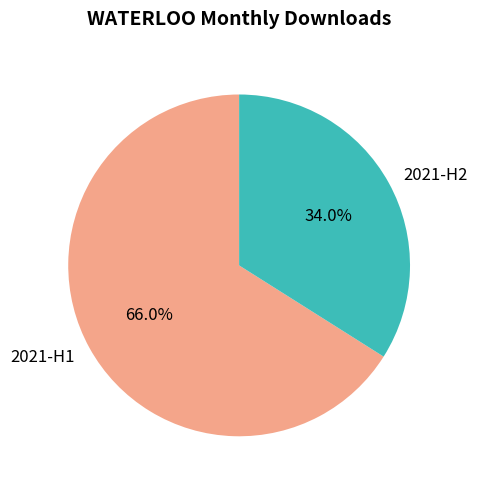

Which slice is the largest?

2021-H1